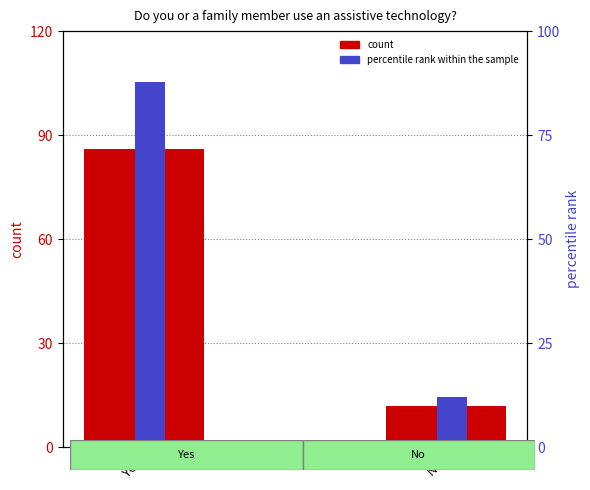

How many distinct data groups are displayed?

2